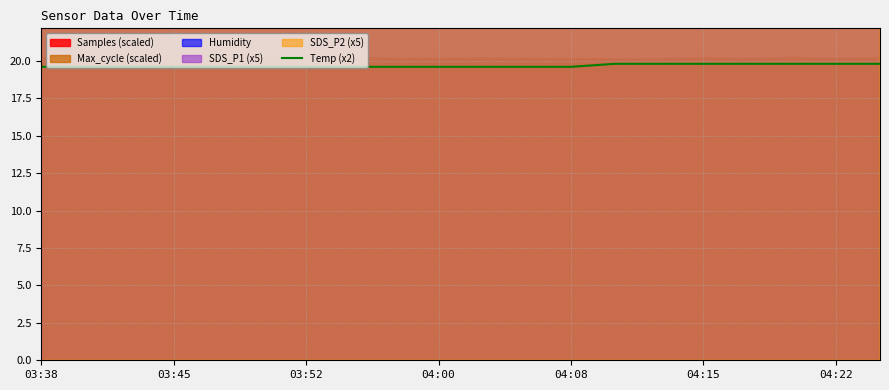

What is the minimum value for Temp (x2)?

19.6